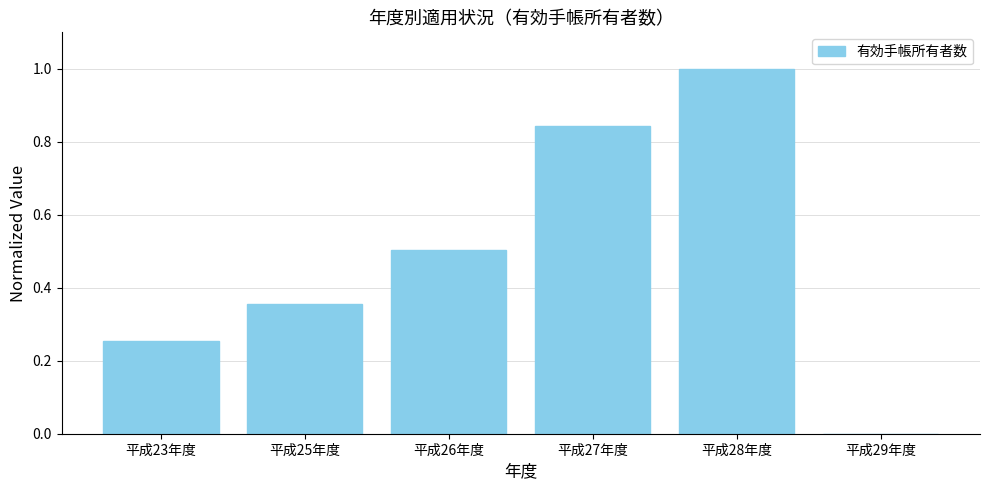

How many values are above zero?

5